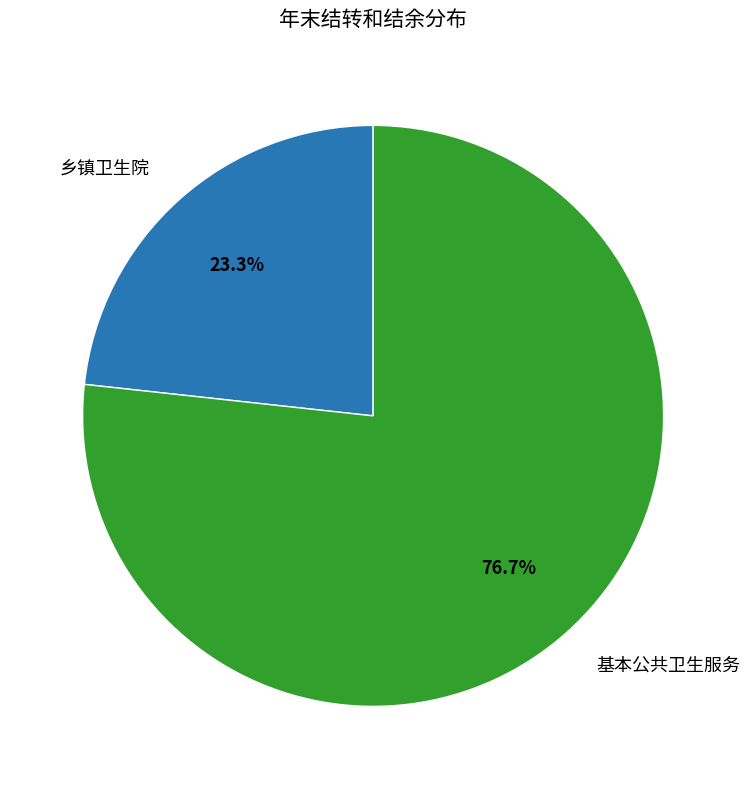

Is there a majority slice in this chart?

Yes